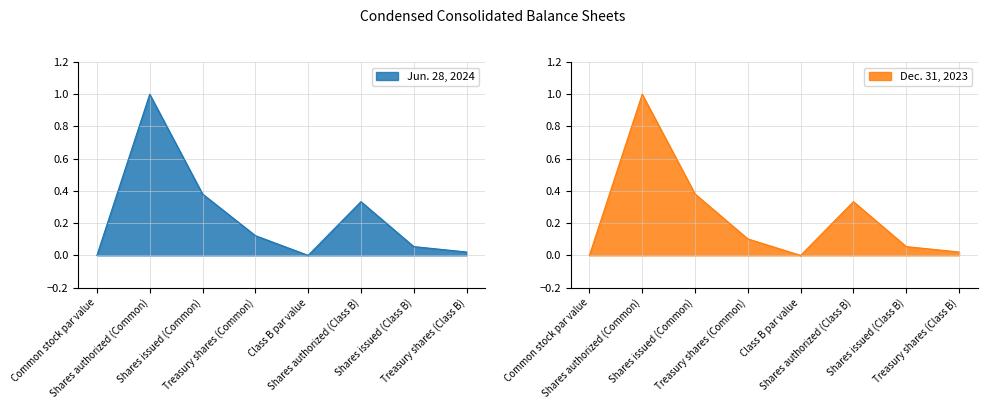

Reading left to right, extract all data points from this chart.

Jun. 28, 2024: 0.0	1.0	0.4	0.1	0.0	0.3	0.1	0.0
Dec. 31, 2023: 0.0	1.0	0.4	0.1	0.0	0.3	0.1	0.0